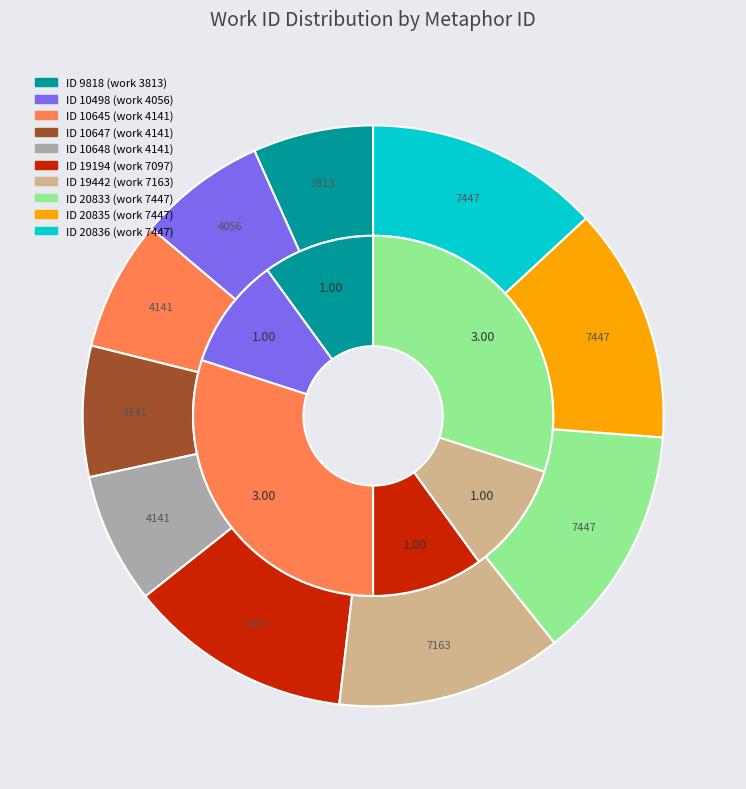

What percentage is the 20836 slice, to the nearest percent?

13%